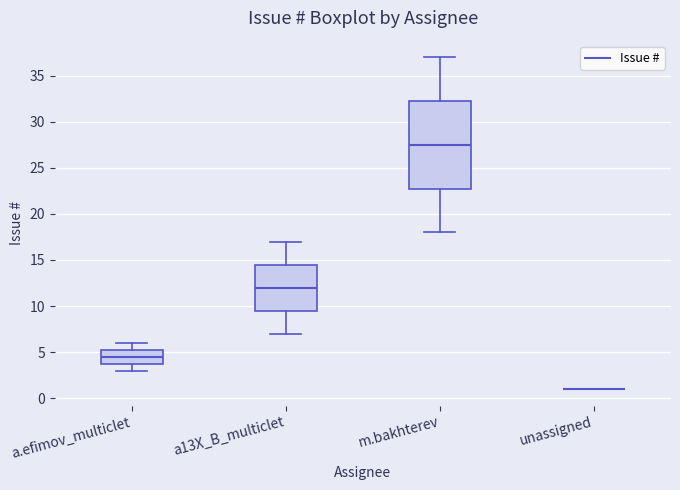

Where does the lower whisker of the box for a13X_B_multiclet end on the y-axis? The values are not printed on the chart, so give them approximately, as read against the axis.

7.0